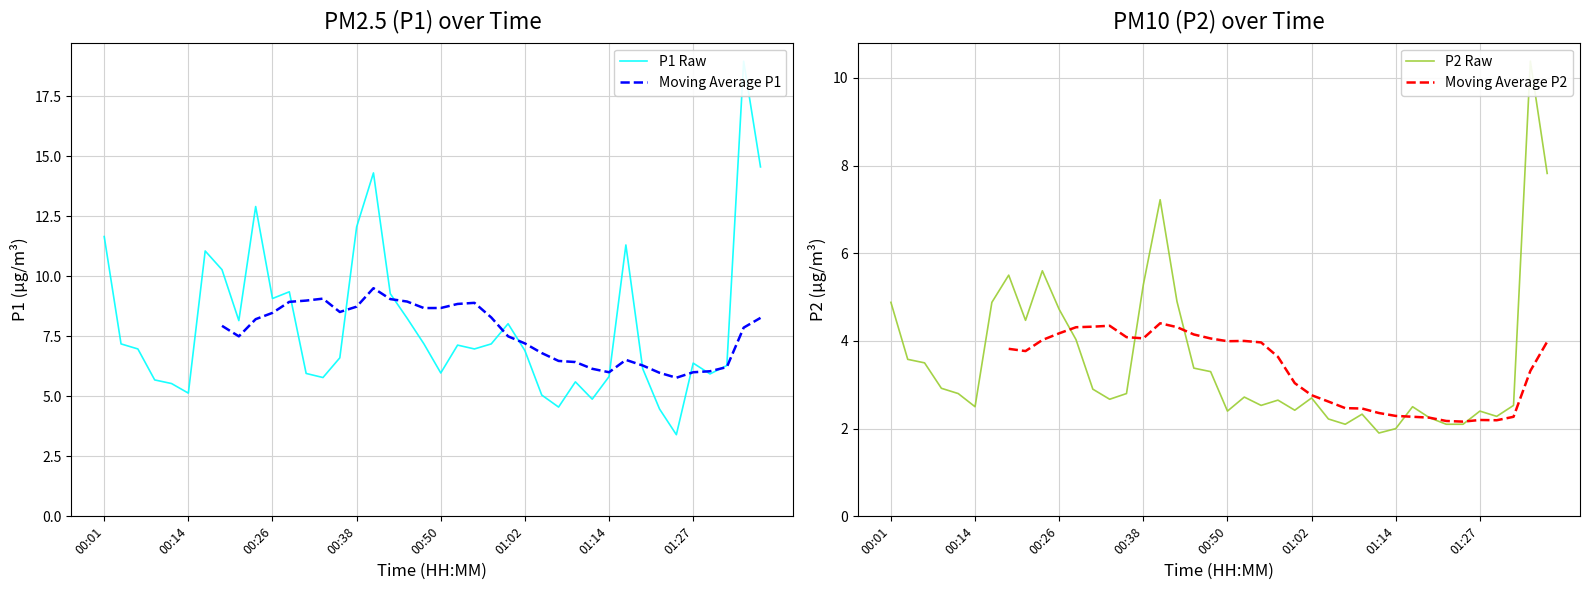

True or false: Moving Average P1 and P2 Raw cross at least once.

True